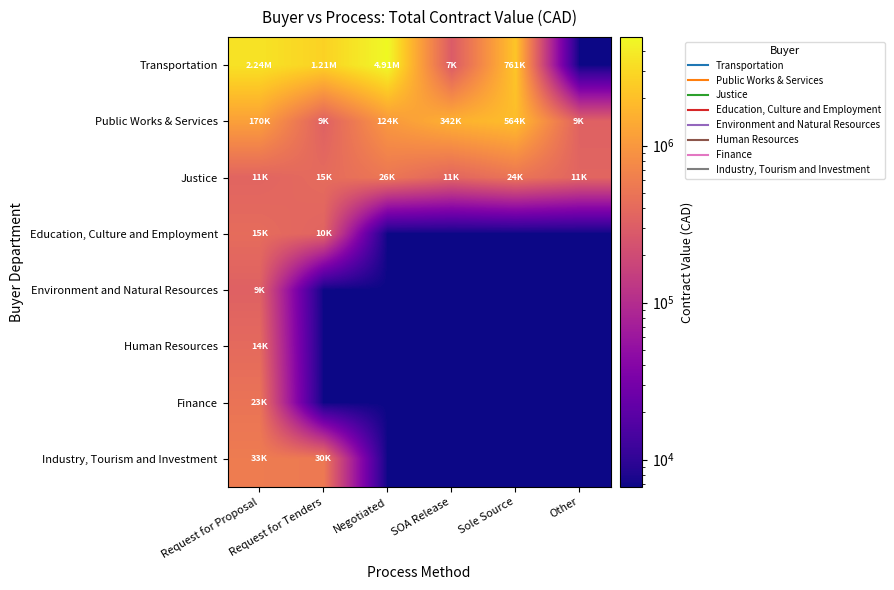

At how many categories does at least one series exceed 5?

6